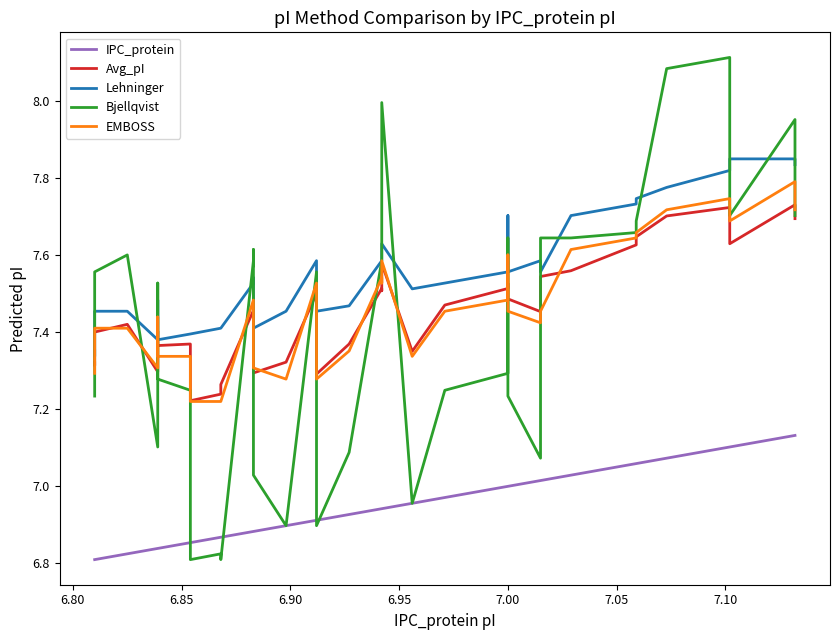

True or false: Lehninger and EMBOSS cross at least once.

False